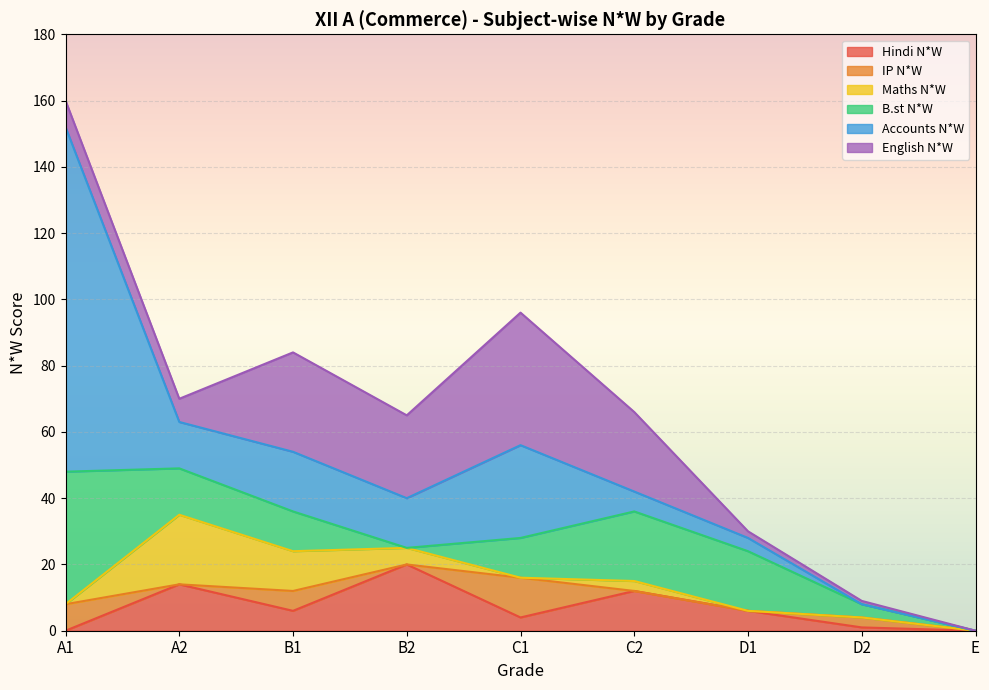

What is the maximum value shown in the chart?

104